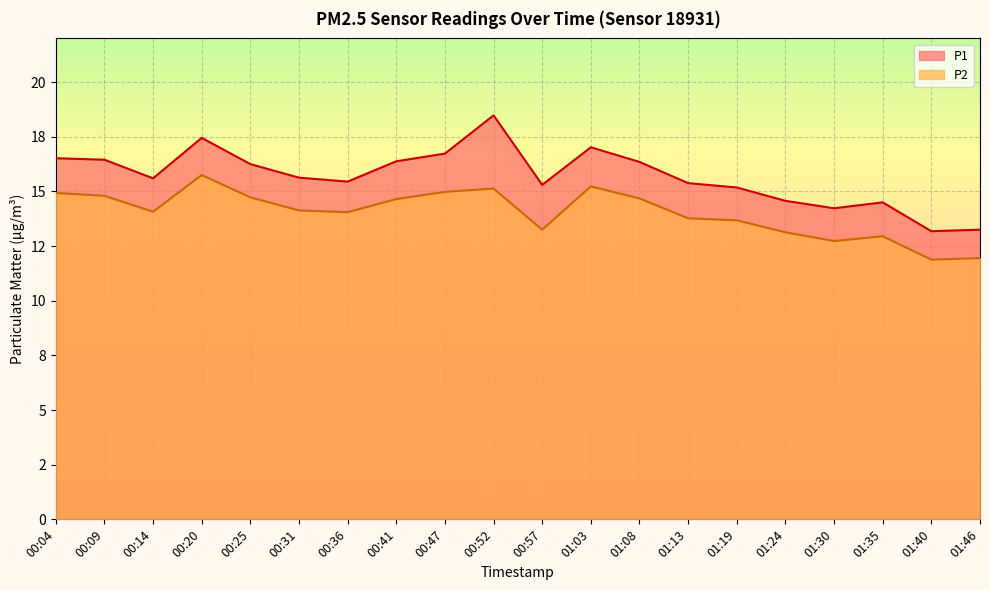

What is the difference between the P2 values at 00:57 and 01:30?

0.5